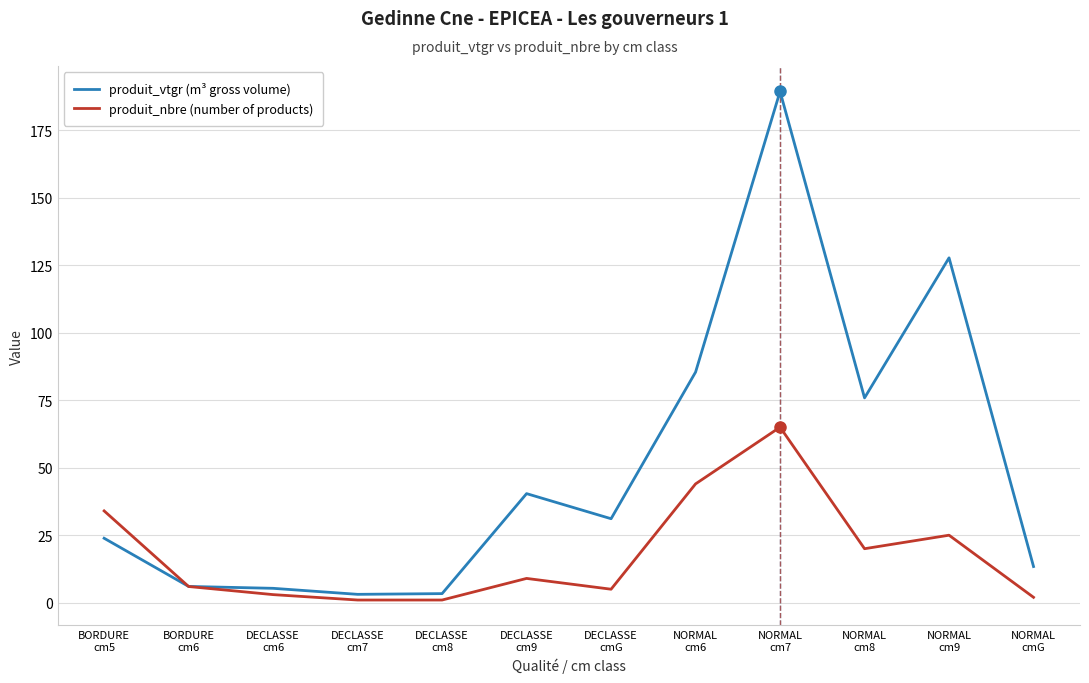

How many lines are shown in the chart?

2